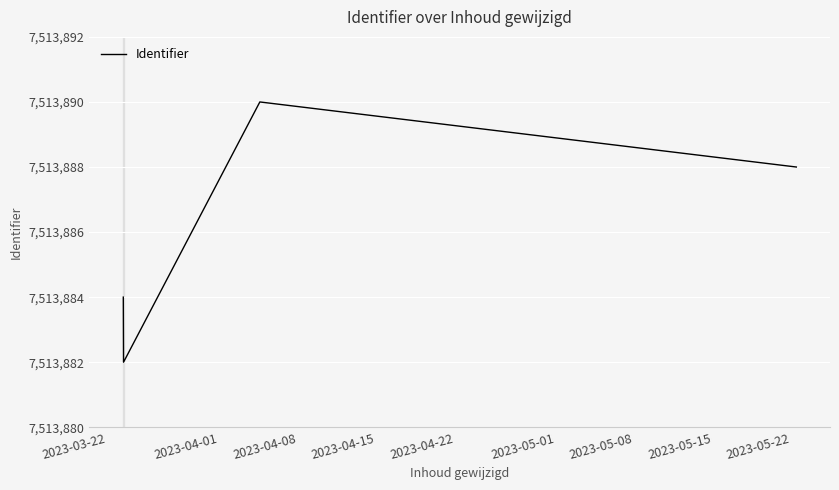

True or false: the data has more than 2 interior local peaks.

False